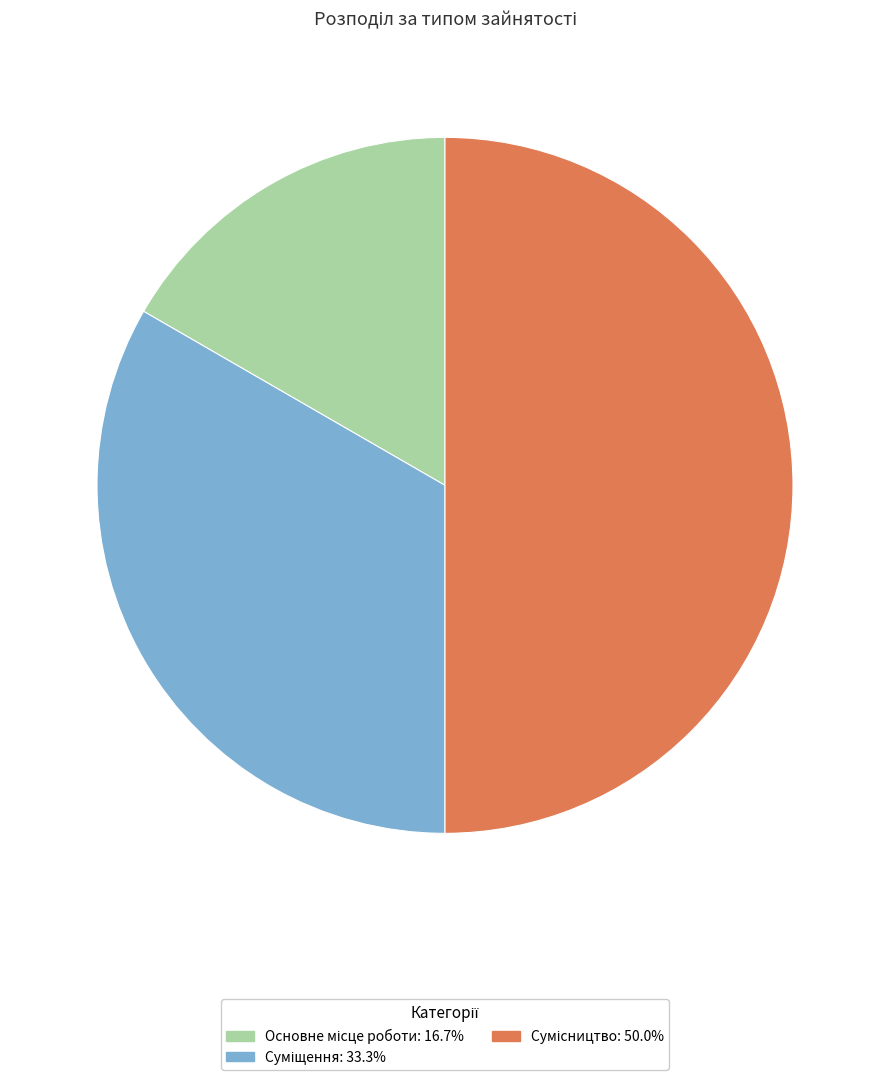

Rank the categories by value from lowest to highest.

Основне місце роботи, Суміщення, Сумісництво